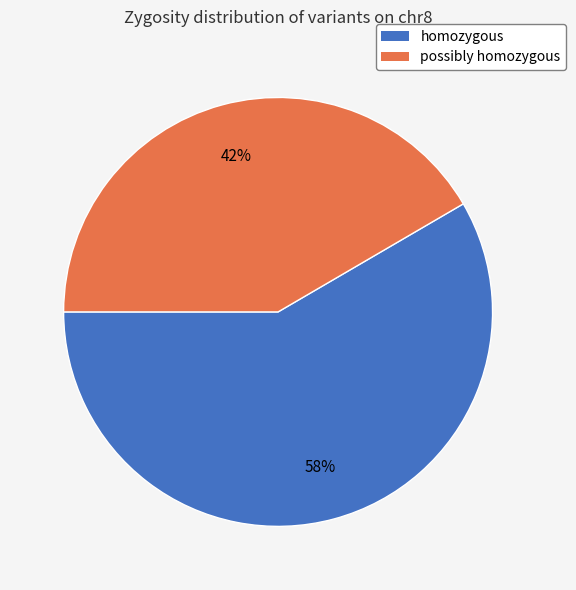

To the nearest percent, what is the combined percentage of homozygous and possibly homozygous?

100%